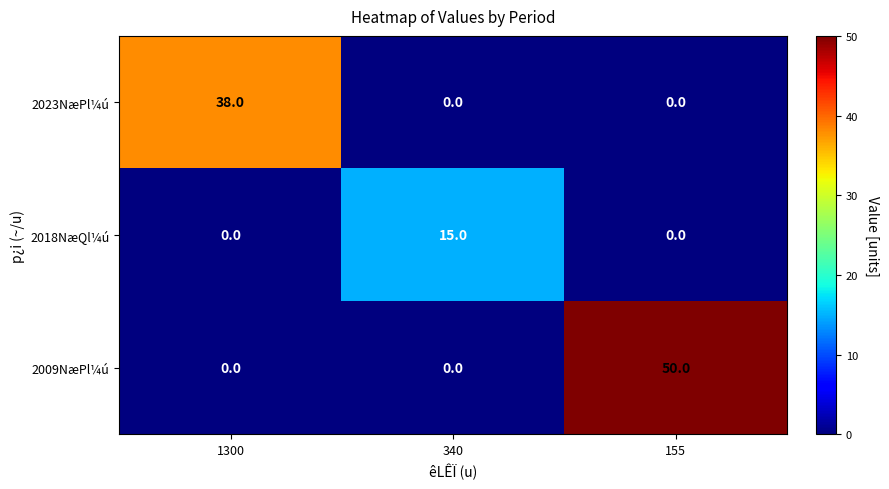

The 2009NæPl¼ú series shows 0 at 1300. True or false?

True